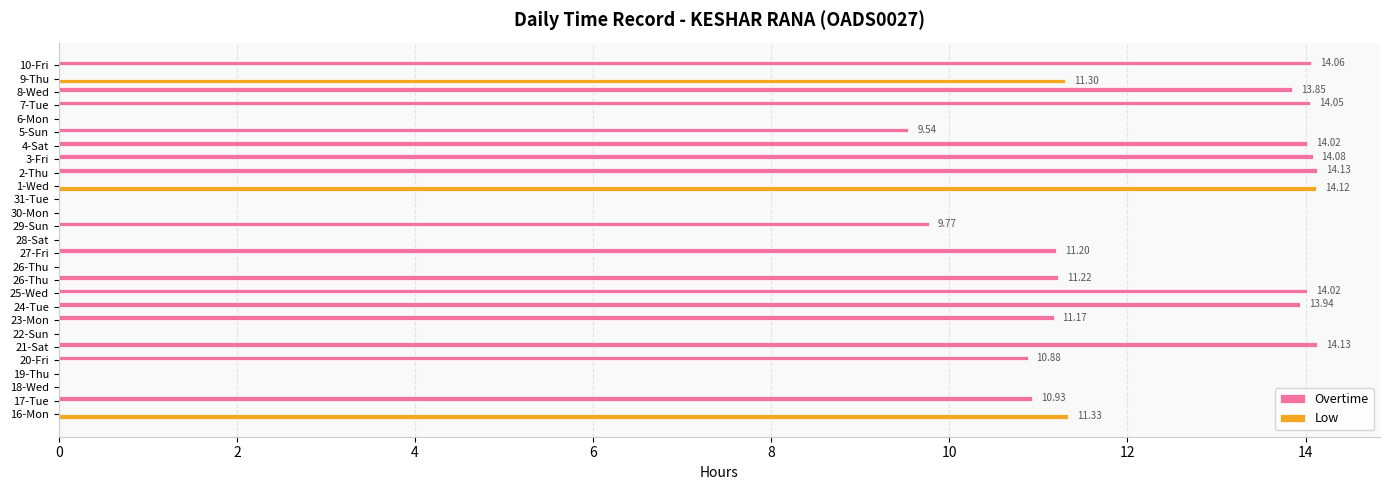

How many data points in Overtime are above 10?

14